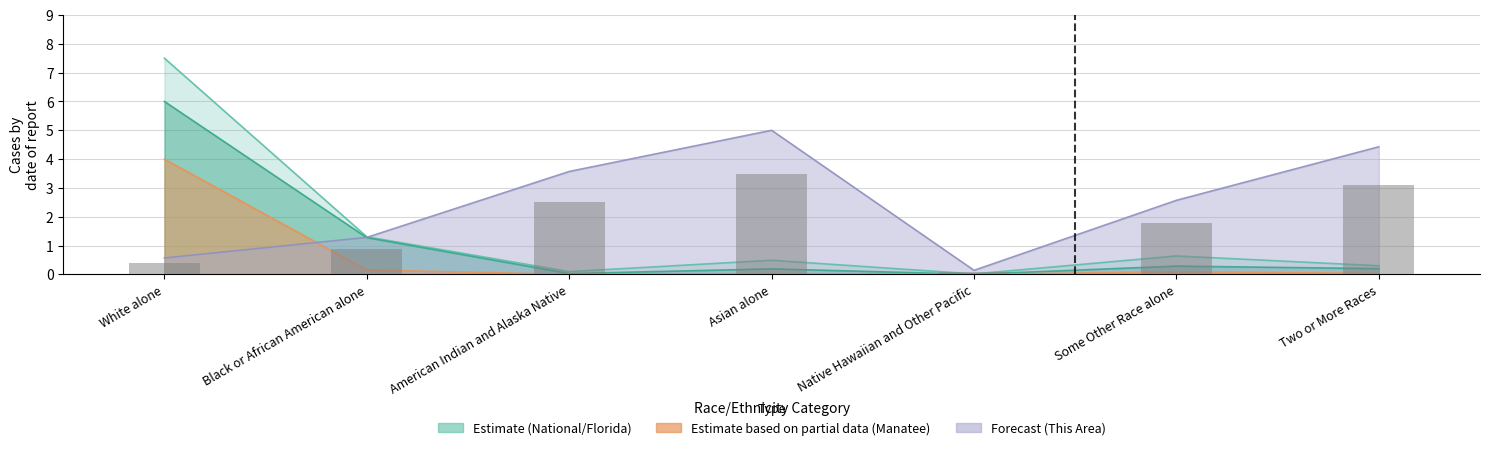

What is the difference between the second highest and second lowest values in the This Area series?

3.9